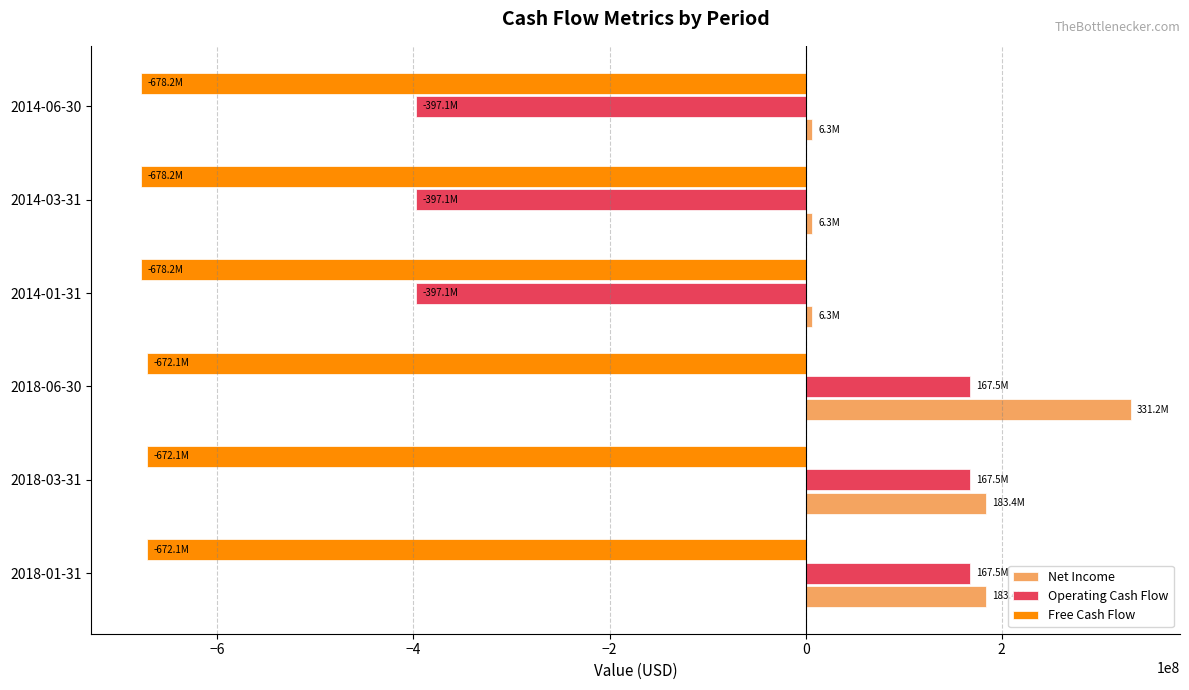

Which series has the largest total across all categories?

Net Income